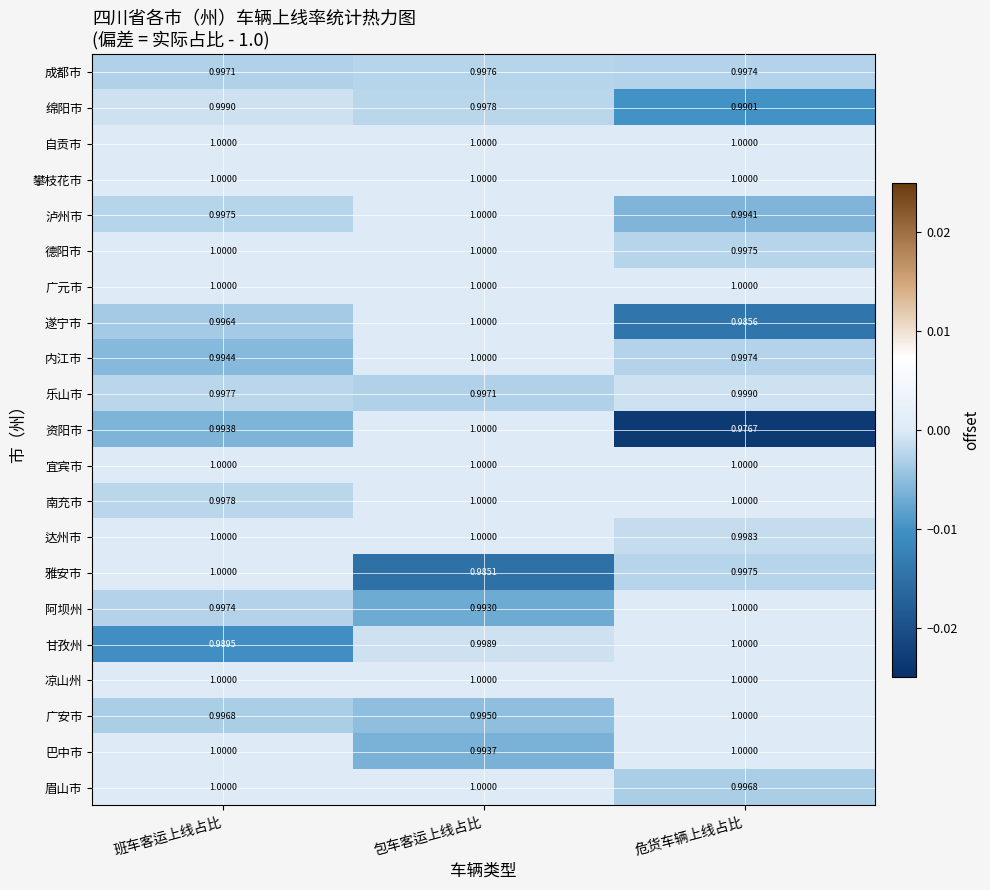

At which label does 眉山市 reach its minimum?

危货车辆上线占比